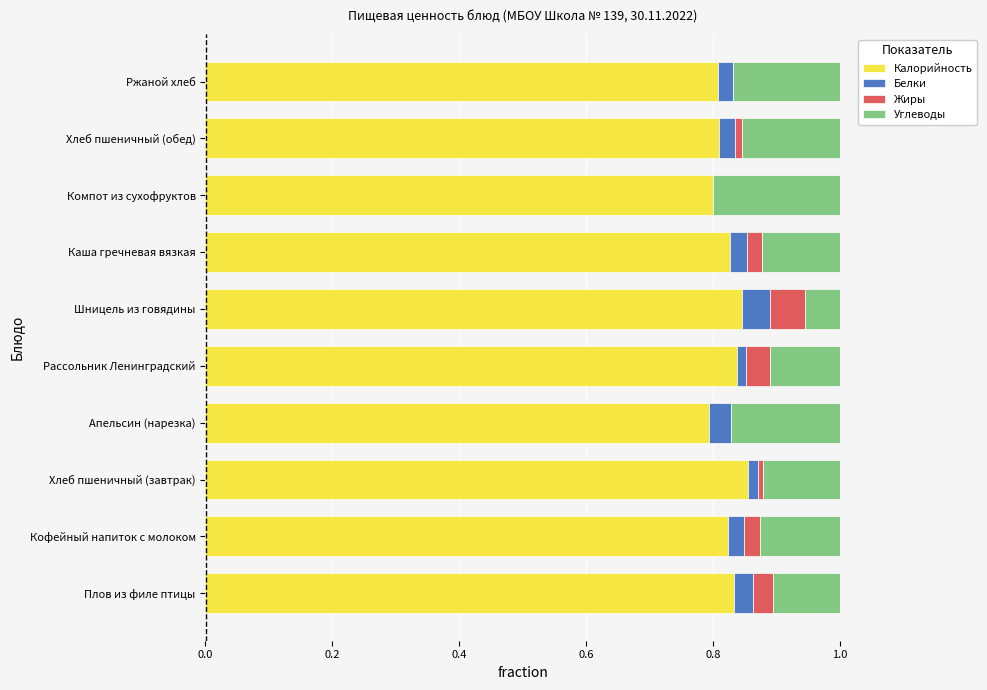

The value of Калорийность at Каша гречневая вязкая is 0.8. True or false?

True